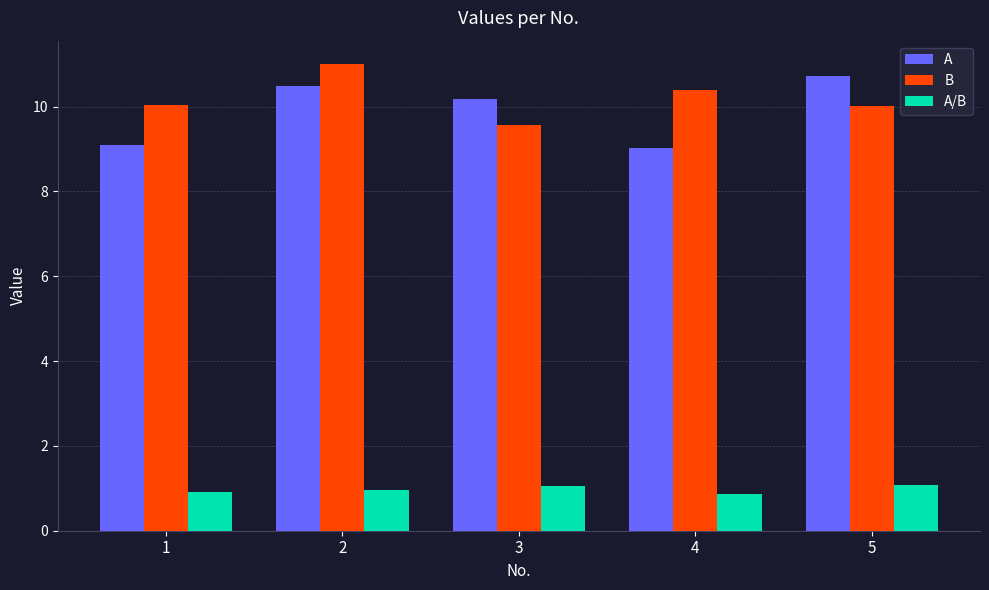

Does the chart contain any negative values?

No